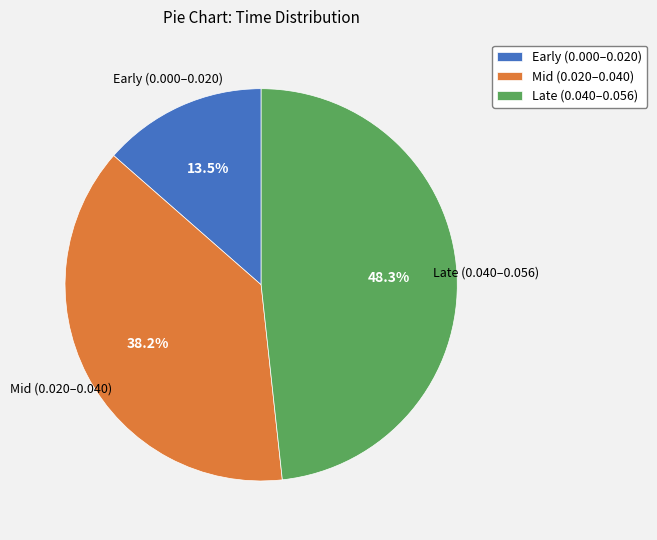

To the nearest percent, what is the difference between the largest and smallest slice percentages?

35%